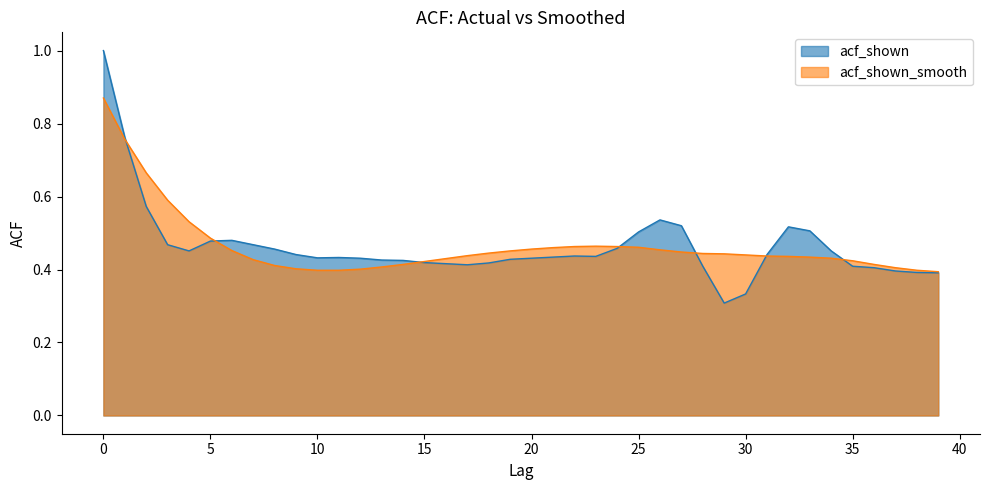

Between 20 and 24, which series saw the biggest shift?

acf_shown